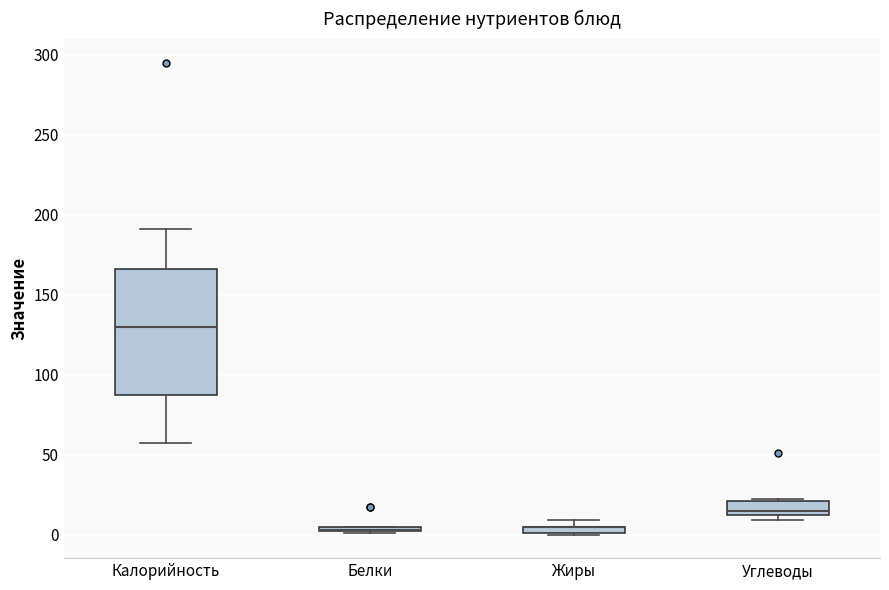

Where is the upper edge of the box for Белки on the y-axis? The values are not printed on the chart, so give them approximately, as read against the axis.

5